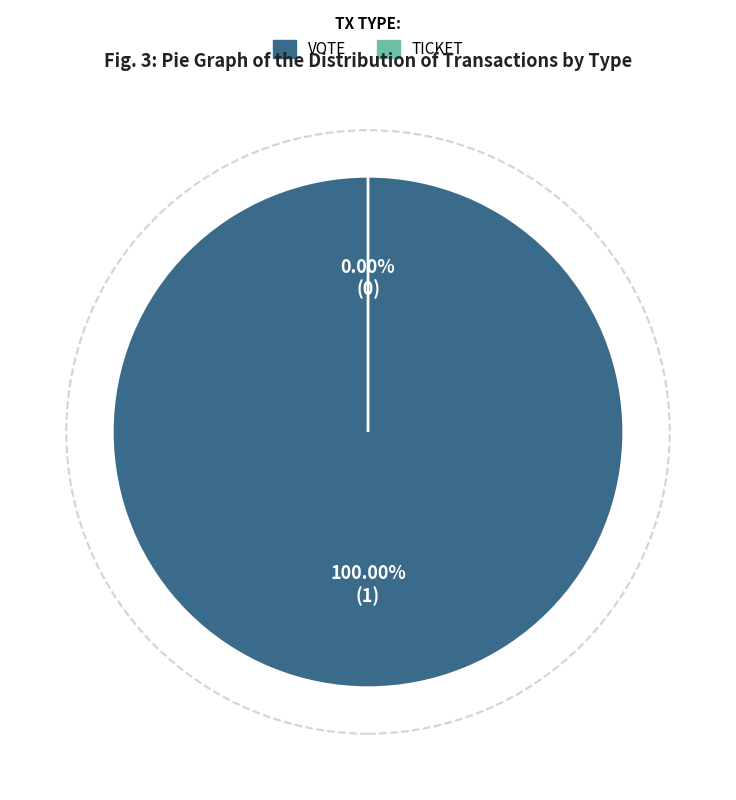

The Vote slice represents 99% of the pie. True or false?

False